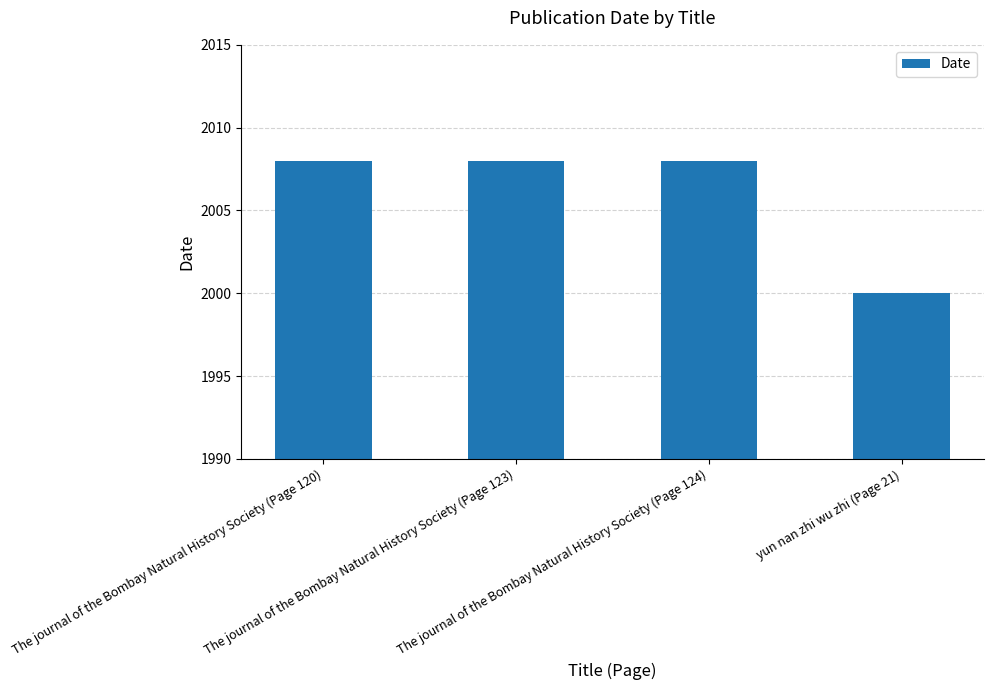

Are the bars horizontal?

No